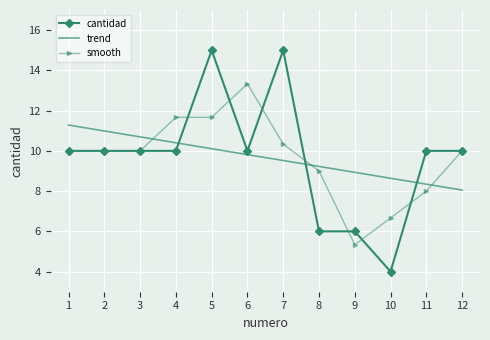

What is the spread (max minus min) of values at 7?

5.5